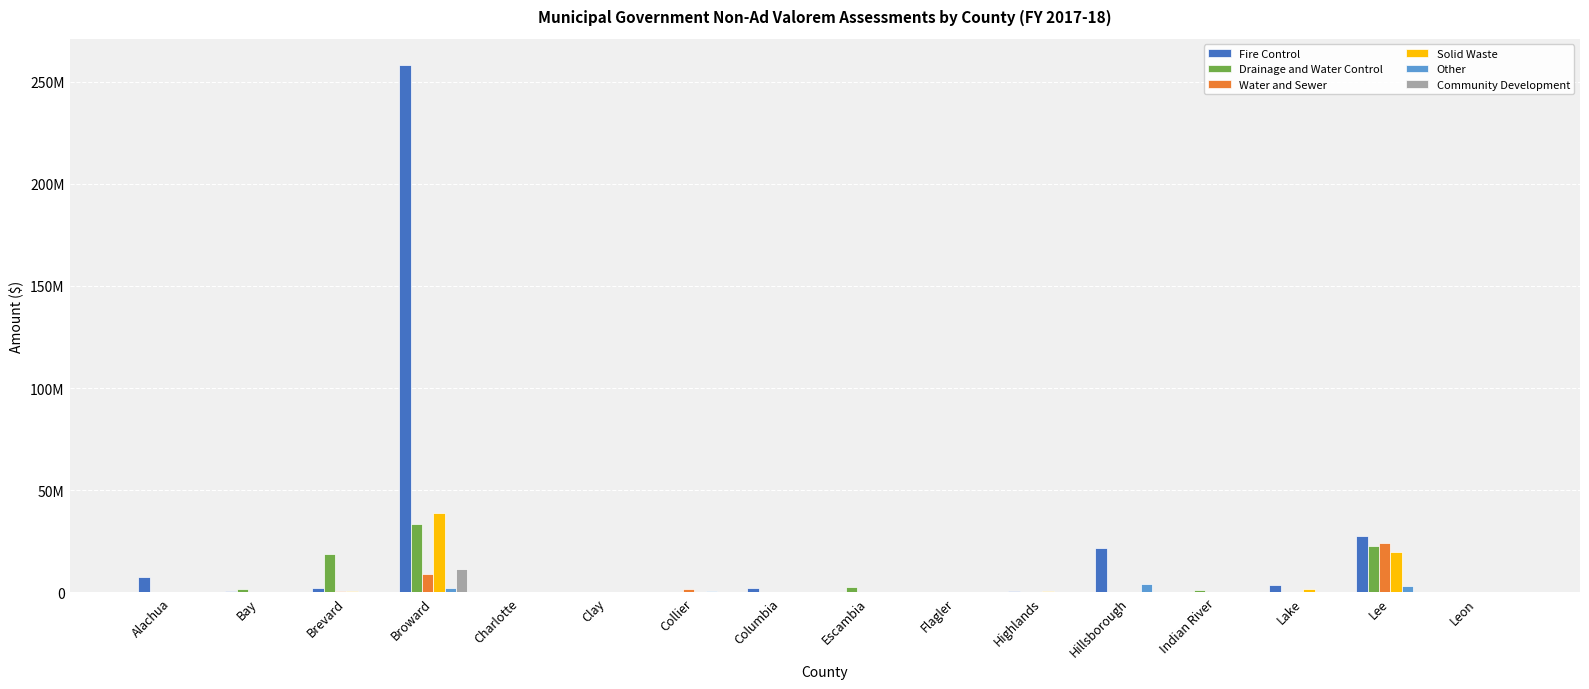

Reading right to left, list all the values displayed in this chart.

Fire Control: Leon=0	Lee=27722351	Lake=3802034	Indian River=0	Hillsborough=21662616	Highlands=872324	Flagler=0	Escambia=0	Columbia=2196387	Collier=0	Clay=0	Charlotte=0	Broward=258067912	Brevard=2295657	Bay=497686	Alachua=7695672
Drainage and Water Control: Leon=0	Lee=22514116	Lake=12342	Indian River=1041857	Hillsborough=0	Highlands=0	Flagler=161065	Escambia=2721221	Columbia=0	Collier=0	Clay=419160	Charlotte=0	Broward=33624132	Brevard=18627276	Bay=1607307	Alachua=11000
Water and Sewer: Leon=0	Lee=24002591	Lake=0	Indian River=0	Hillsborough=0	Highlands=0	Flagler=0	Escambia=0	Columbia=0	Collier=1798365	Clay=0	Charlotte=0	Broward=9205146	Brevard=605193	Bay=148944	Alachua=0
Solid Waste: Leon=0	Lee=19563277	Lake=1797473	Indian River=0	Hillsborough=0	Highlands=826506	Flagler=0	Escambia=0	Columbia=0	Collier=0	Clay=52272	Charlotte=0	Broward=38777375	Brevard=454737	Bay=0	Alachua=0
Other: Leon=0	Lee=3176784	Lake=0	Indian River=0	Hillsborough=3860905	Highlands=0	Flagler=85539	Escambia=0	Columbia=0	Collier=590266	Clay=0	Charlotte=324720	Broward=2162452	Brevard=0	Bay=24481	Alachua=0
Community Development: Leon=0	Lee=0	Lake=0	Indian River=0	Hillsborough=0	Highlands=0	Flagler=0	Escambia=0	Columbia=0	Collier=0	Clay=0	Charlotte=0	Broward=11433259	Brevard=0	Bay=0	Alachua=0